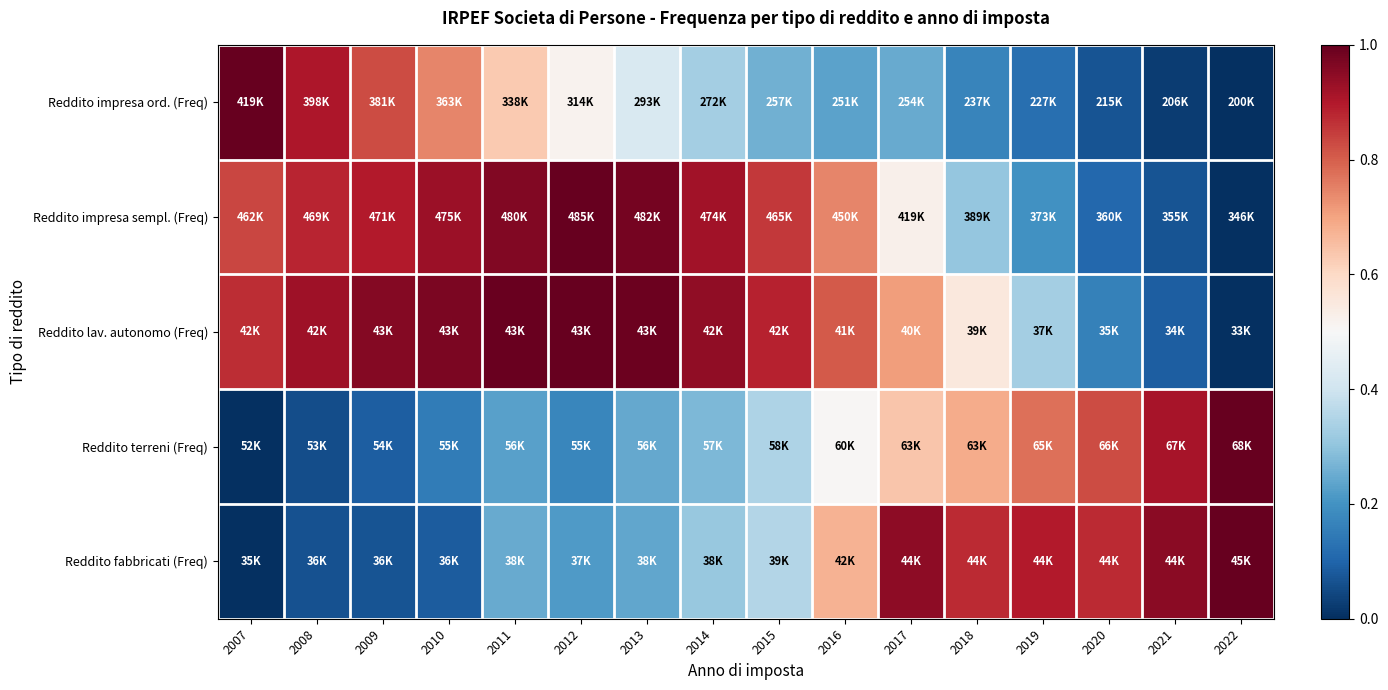

At which category is the sum across all series the highest?

2017